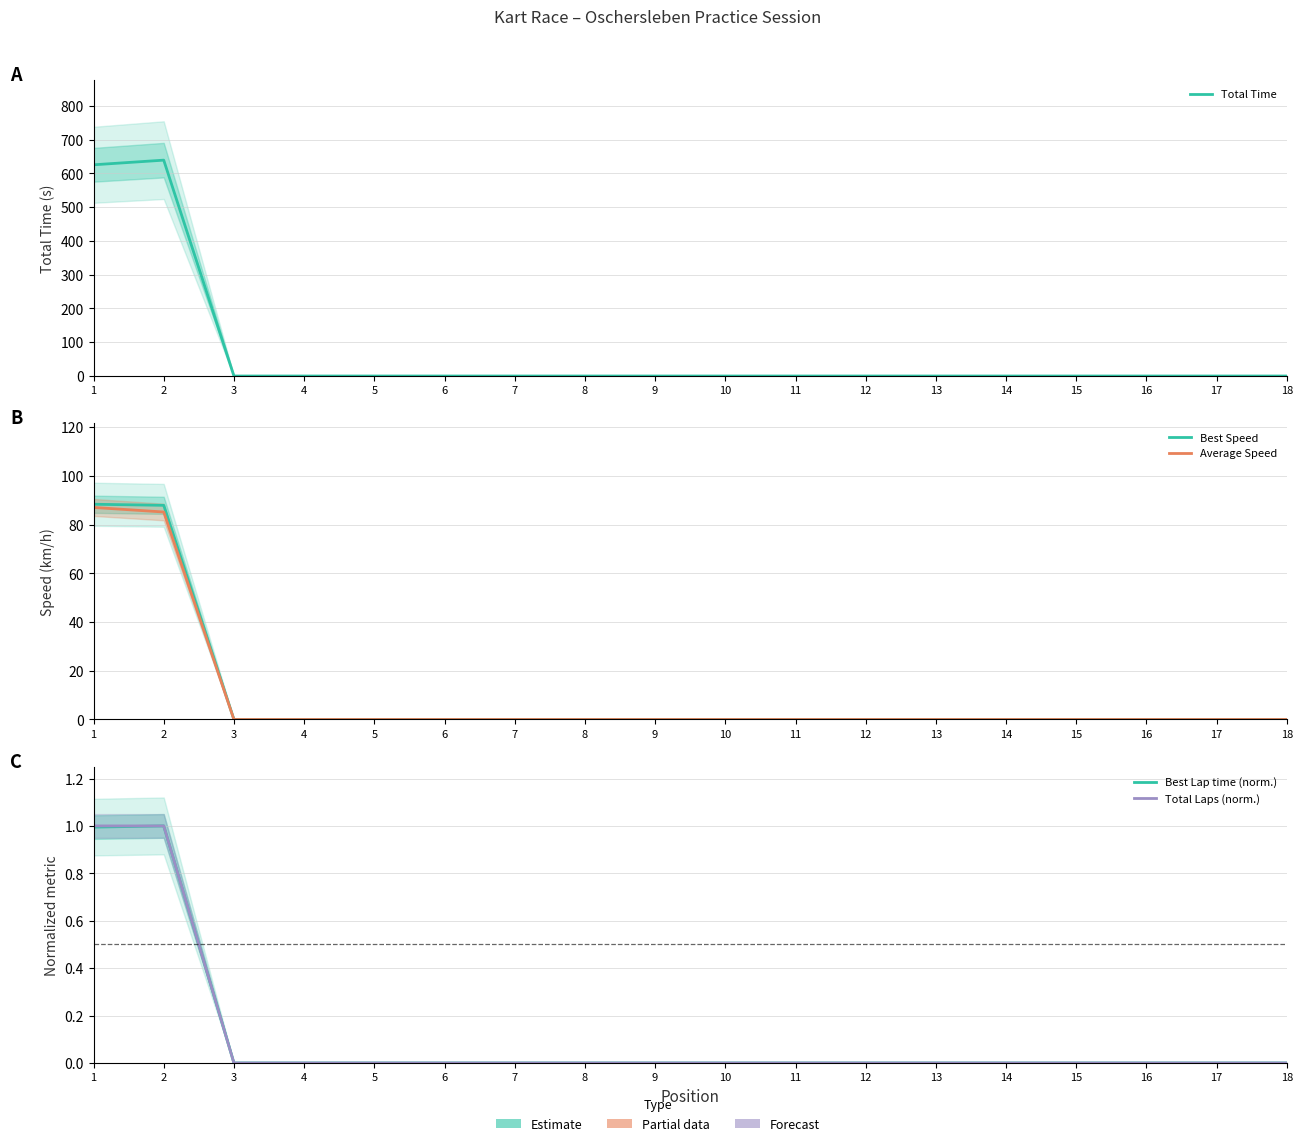

Between 4 and 17, which series saw the biggest shift?

Total Time